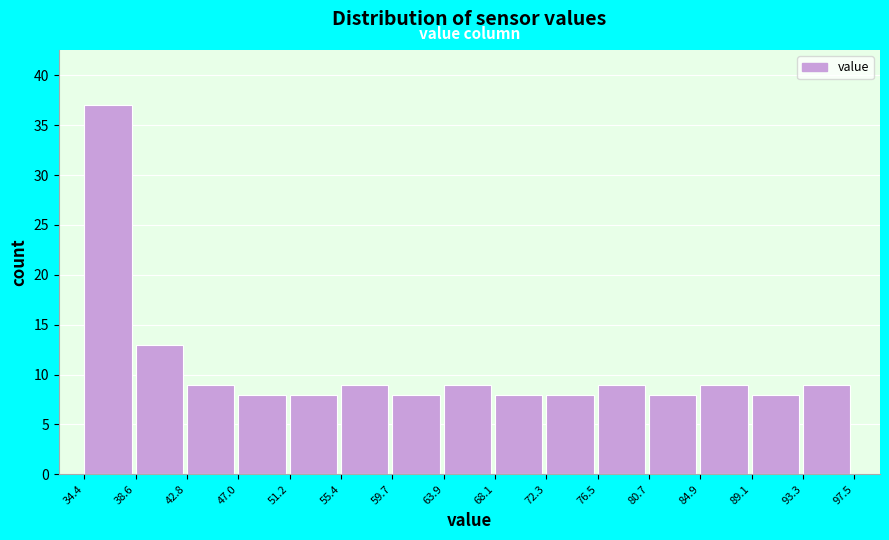

What is the height of the bar covering 63.9 to 68.1 on the x-axis? The values are not printed on the chart, so give them approximately, as read against the axis.

9